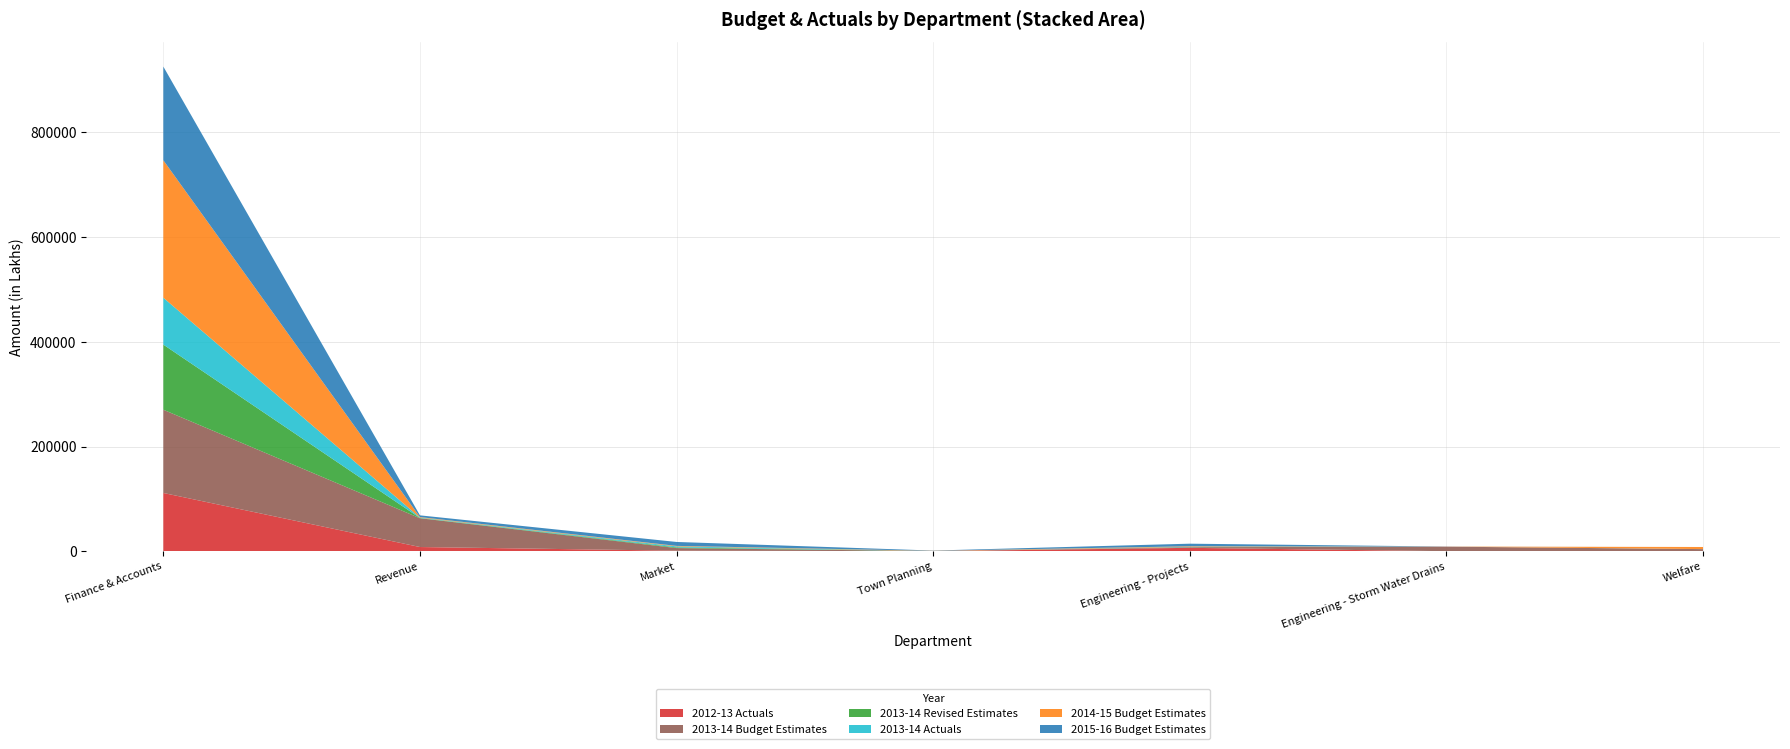

Reading left to right, transcribe all the data shown in this chart.

2012-13 Actuals: Finance & Accounts=111245.0	Revenue=7967.9	Market=942.4	Town Planning=18.3	Engineering - Projects=6416.6	Engineering - Storm Water Drains=0.0	Welfare=0.0
2013-14 Budget Estimates: Finance & Accounts=159039.0	Revenue=55000.0	Market=5000.0	Town Planning=200.0	Engineering - Projects=1154.0	Engineering - Storm Water Drains=8700.0	Welfare=3950.0
2013-14 Revised Estimates: Finance & Accounts=124400.0	Revenue=500.0	Market=1300.0	Town Planning=0.2	Engineering - Projects=280.0	Engineering - Storm Water Drains=0.0	Welfare=0.0
2013-14 Actuals: Finance & Accounts=89603.6	Revenue=698.2	Market=1892.7	Town Planning=0.1	Engineering - Projects=553.5	Engineering - Storm Water Drains=0.0	Welfare=76.3
2014-15 Budget Estimates: Finance & Accounts=262617.0	Revenue=1000.0	Market=1000.0	Town Planning=500.0	Engineering - Projects=1010.0	Engineering - Storm Water Drains=100.0	Welfare=4000.0
2015-16 Budget Estimates: Finance & Accounts=178980.0	Revenue=3300.0	Market=7500.0	Town Planning=500.0	Engineering - Projects=4910.0	Engineering - Storm Water Drains=100.0	Welfare=0.0